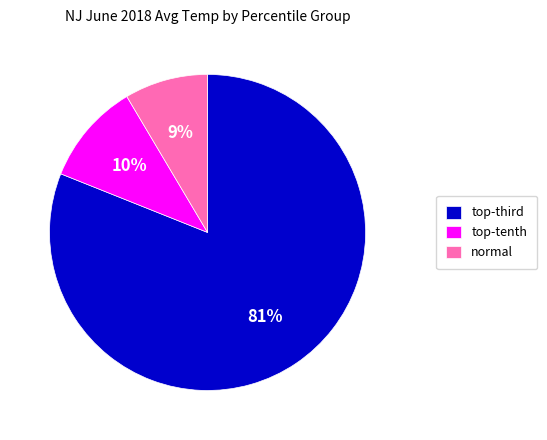

Which slice is the largest?

top-third